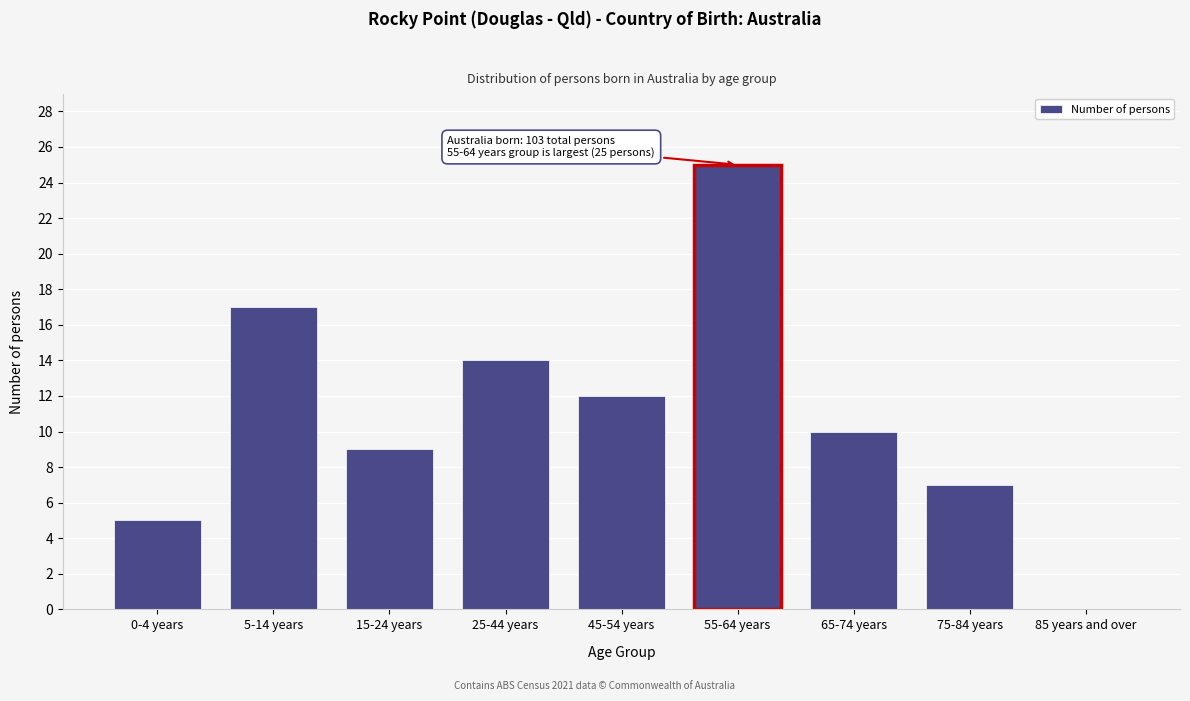

Reading right to left, extract all data points from this chart.

85 years and over=0	75-84 years=7	65-74 years=10	55-64 years=25	45-54 years=12	25-44 years=14	15-24 years=9	5-14 years=17	0-4 years=5